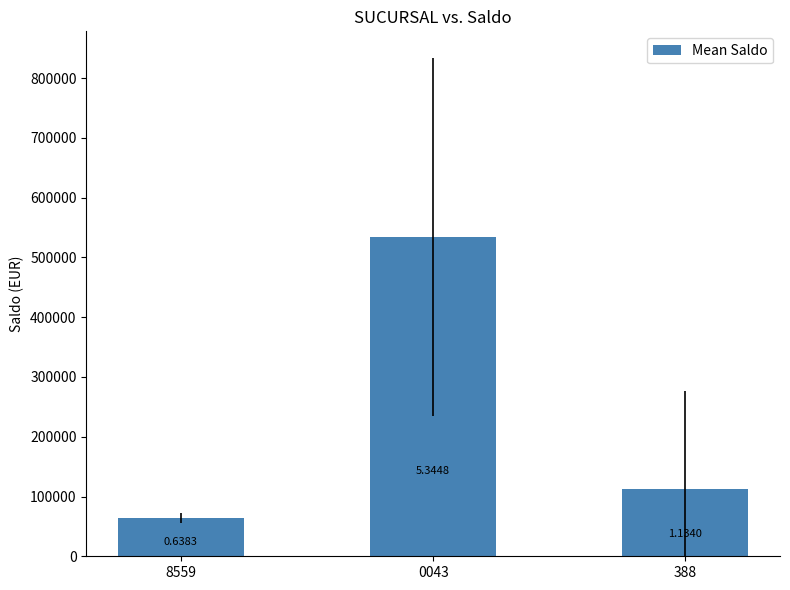

How many bars are there in total?

3